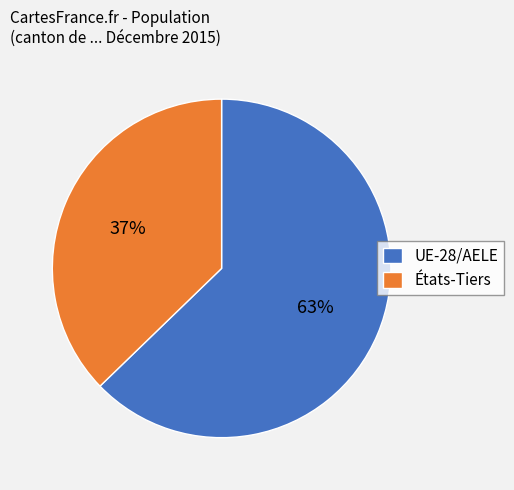

Which category has the biggest portion of the pie?

UE-28/AELE